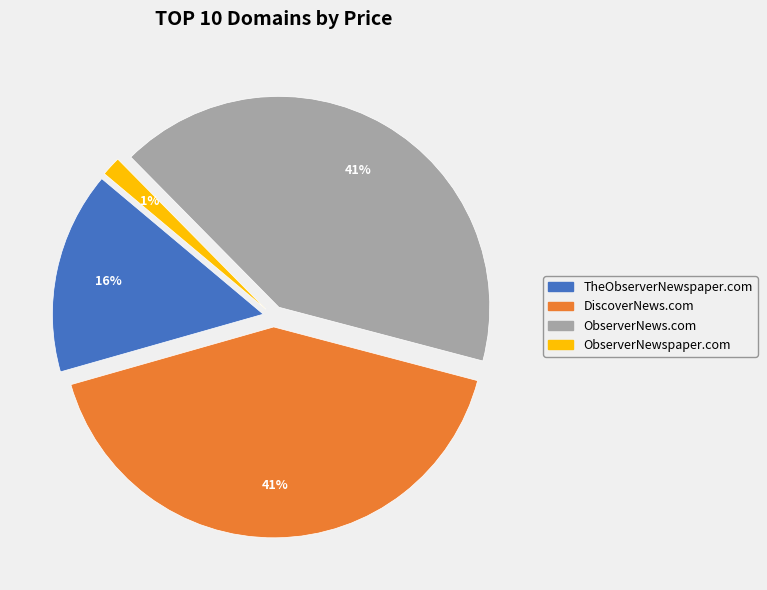

Which slice is the smallest?

ObserverNewspaper.com